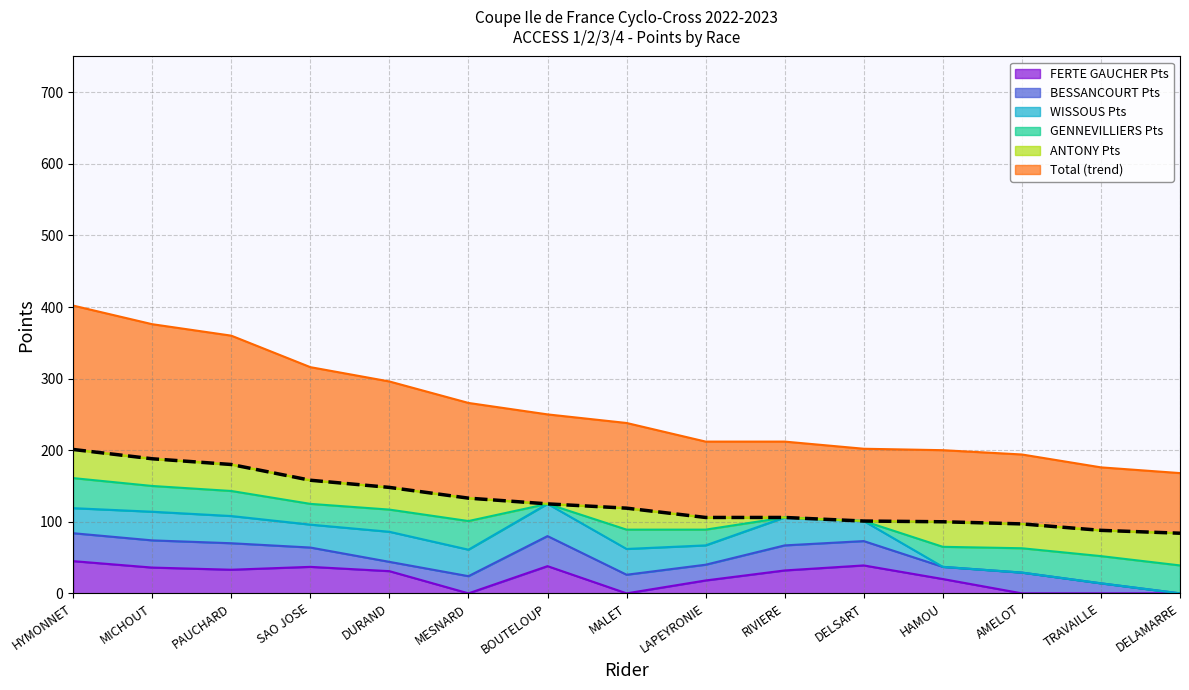

The value at RIVIERE is 185. True or false?

False